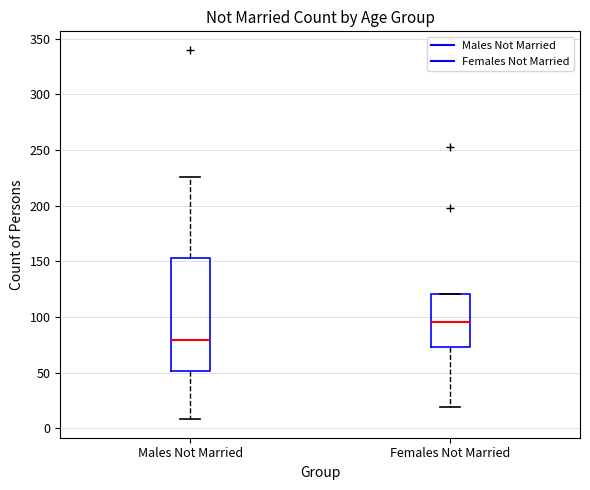

Which box is the tallest, from its lower edge to its upper edge?

Males Not Married